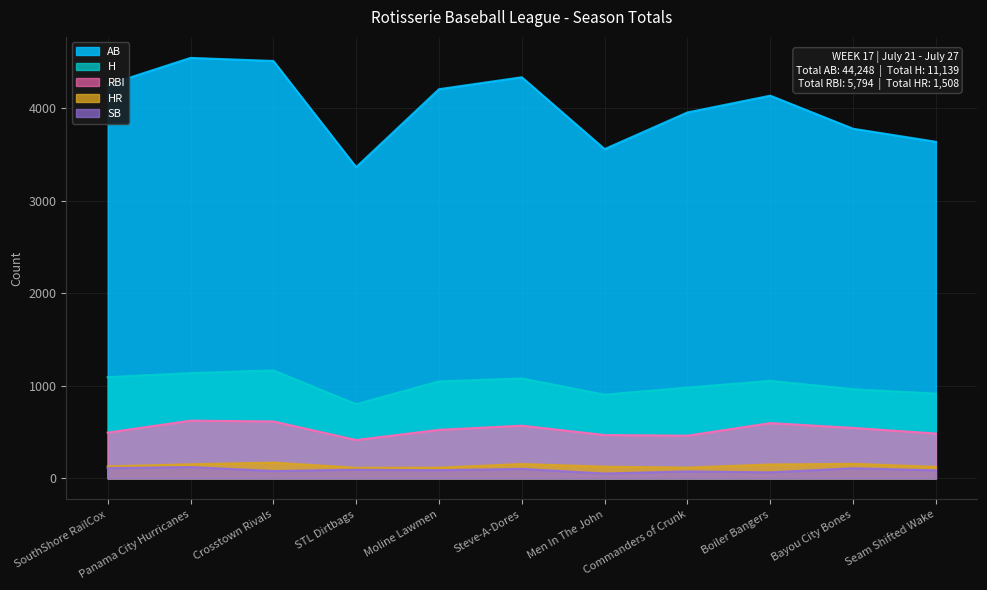

Which has a higher value, Steve-A-Dores or Men In The John?

Steve-A-Dores